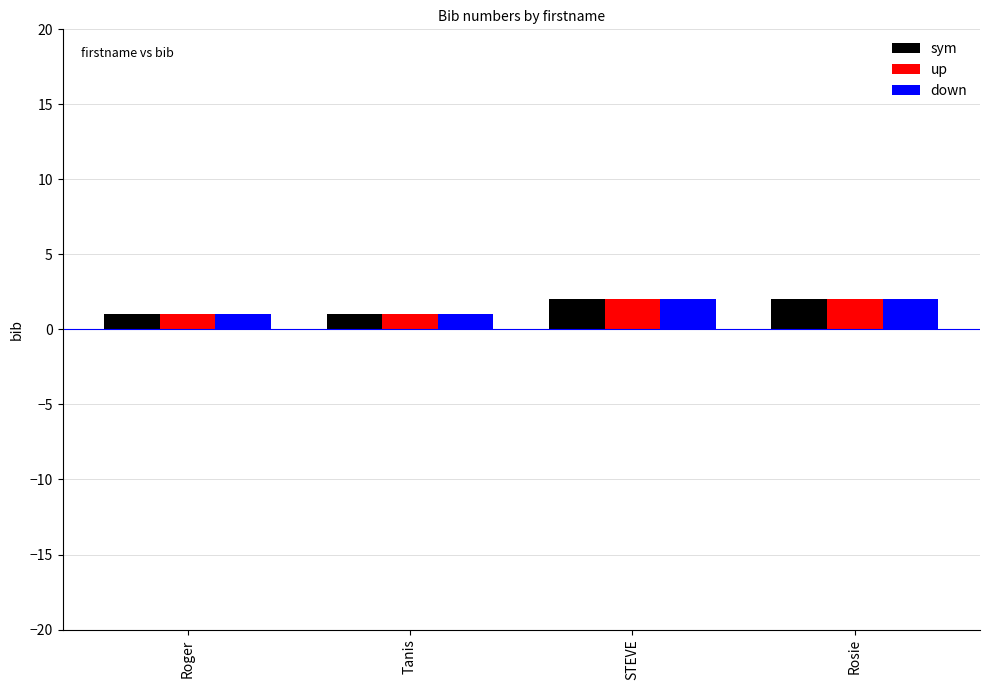

Count the number of categories in the chart.

4